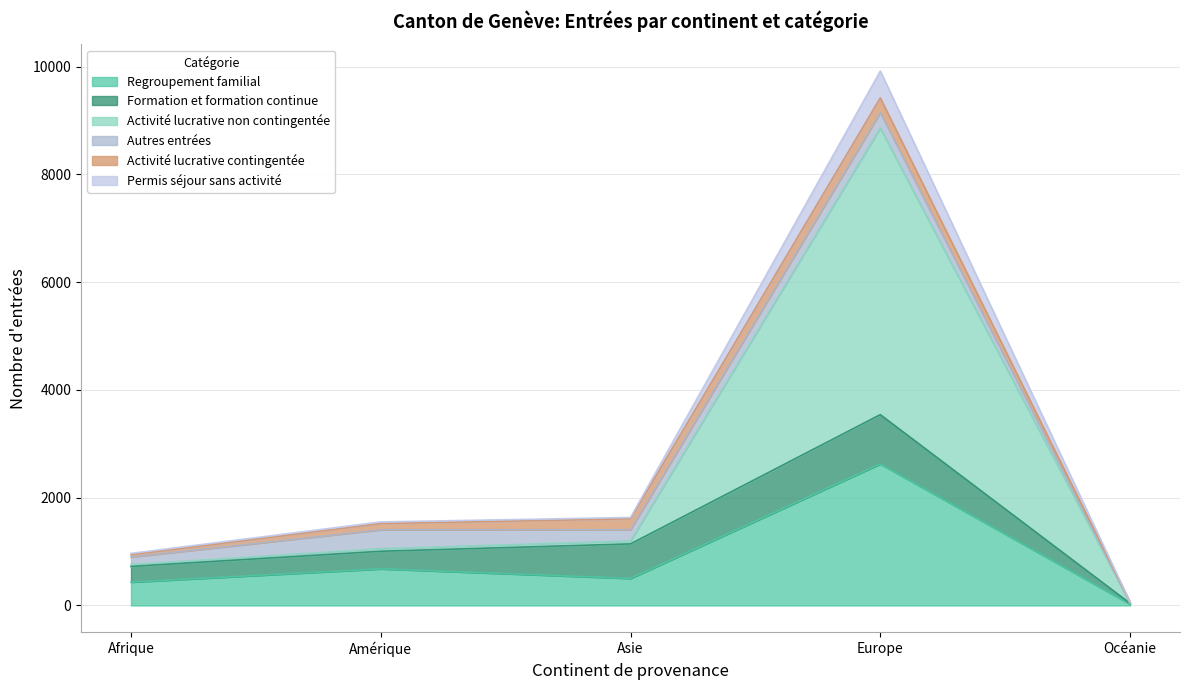

The Regroupement familial series shows 501 at Asie. True or false?

True